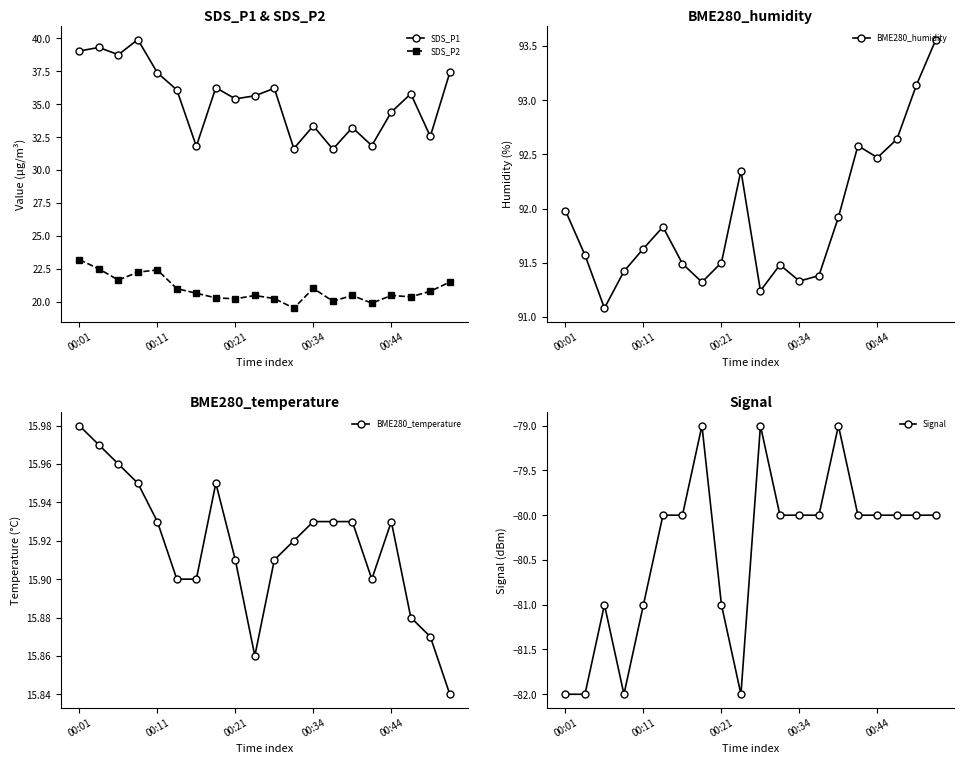

The SDS_P1 series shows 49.3 at 00:44. True or false?

False